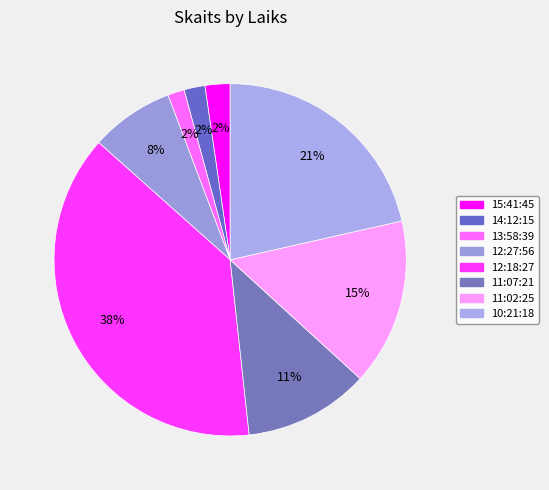

Is there a majority slice in this chart?

No